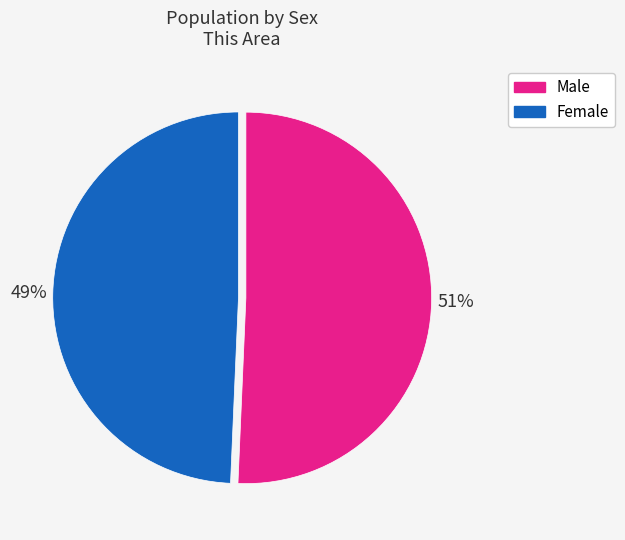

Which has a higher value, Male or Female?

Male